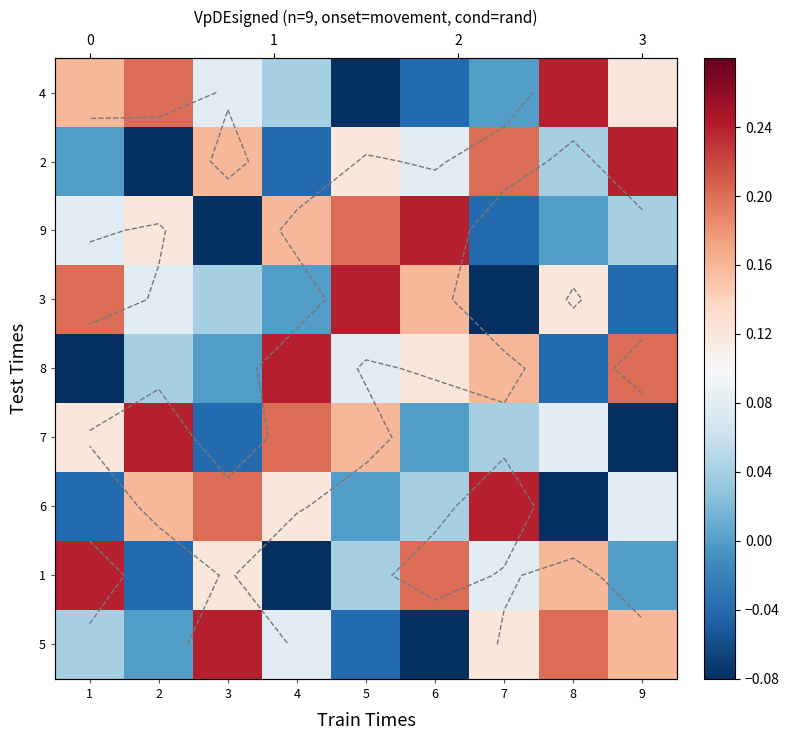

Count the number of categories in the chart.

9